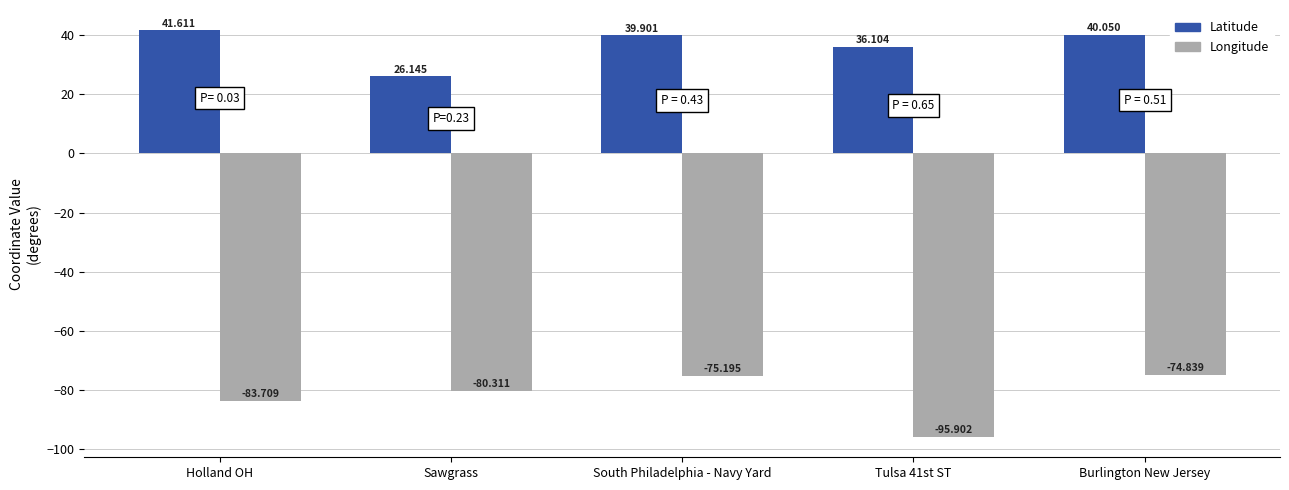

Which category has the highest value in the Longitude series?

Burlington New Jersey